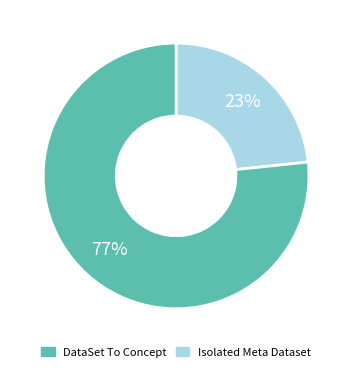

How many slices are in this pie chart?

2